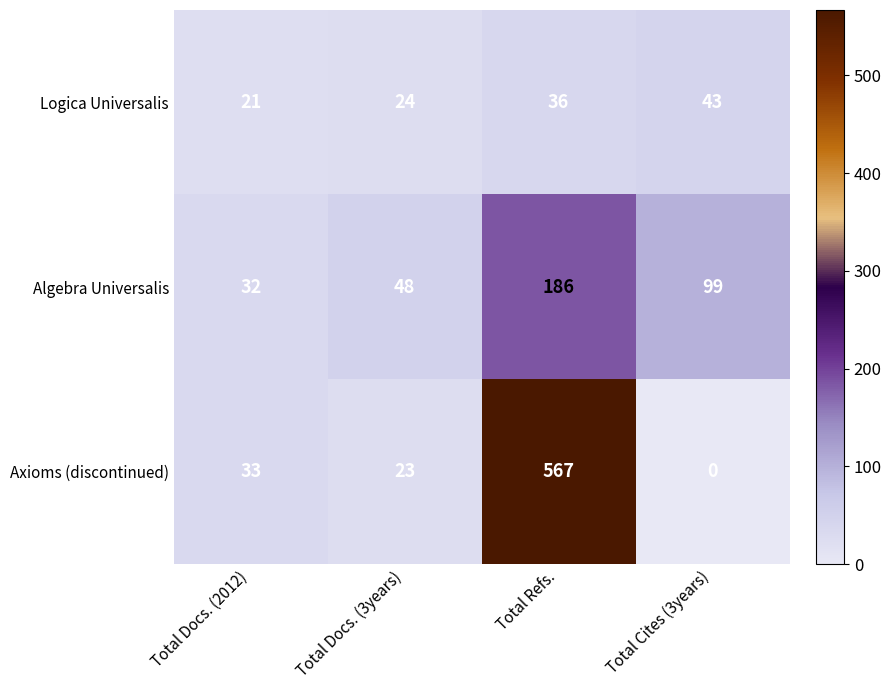

What is the sum of all Algebra Universalis values?

365